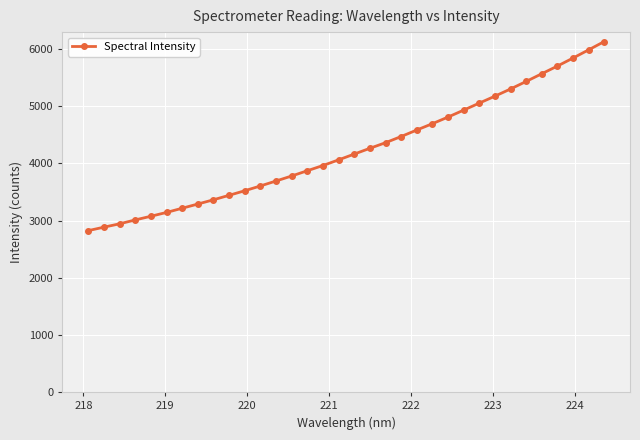

What is the sum of all values?

144203.4